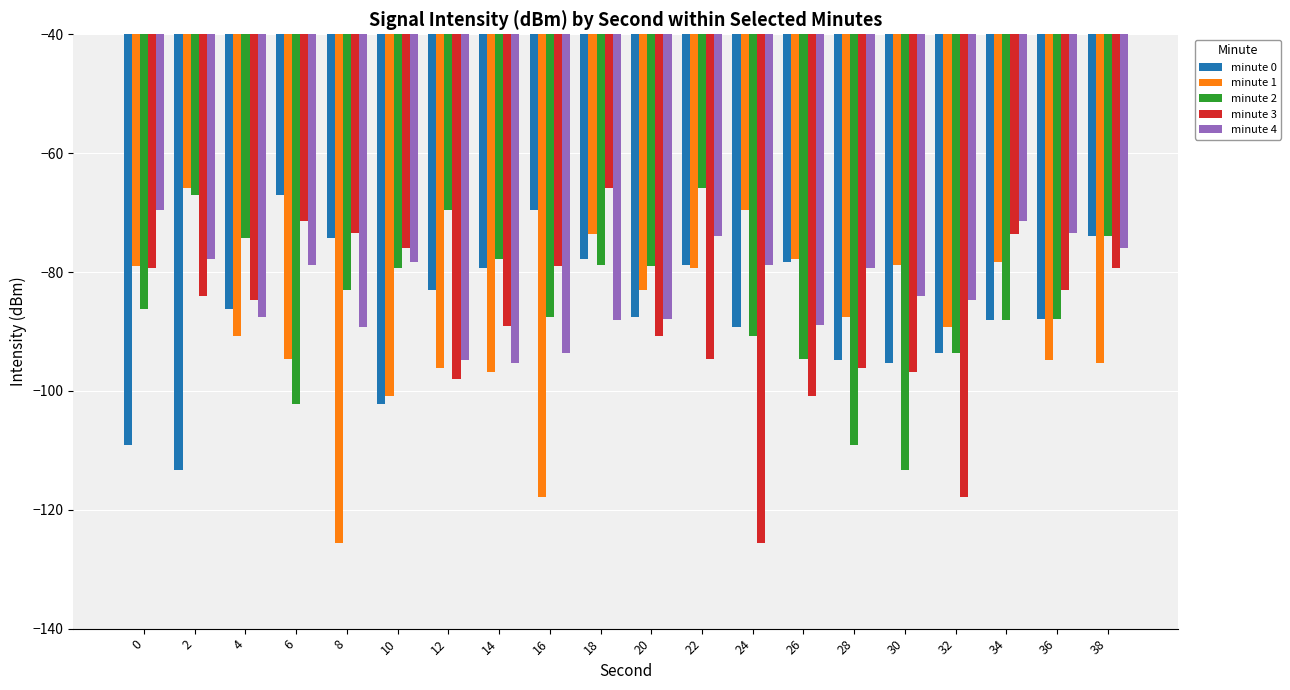

What is the difference between the second highest and minimum values in the minute 4 series?

24.0